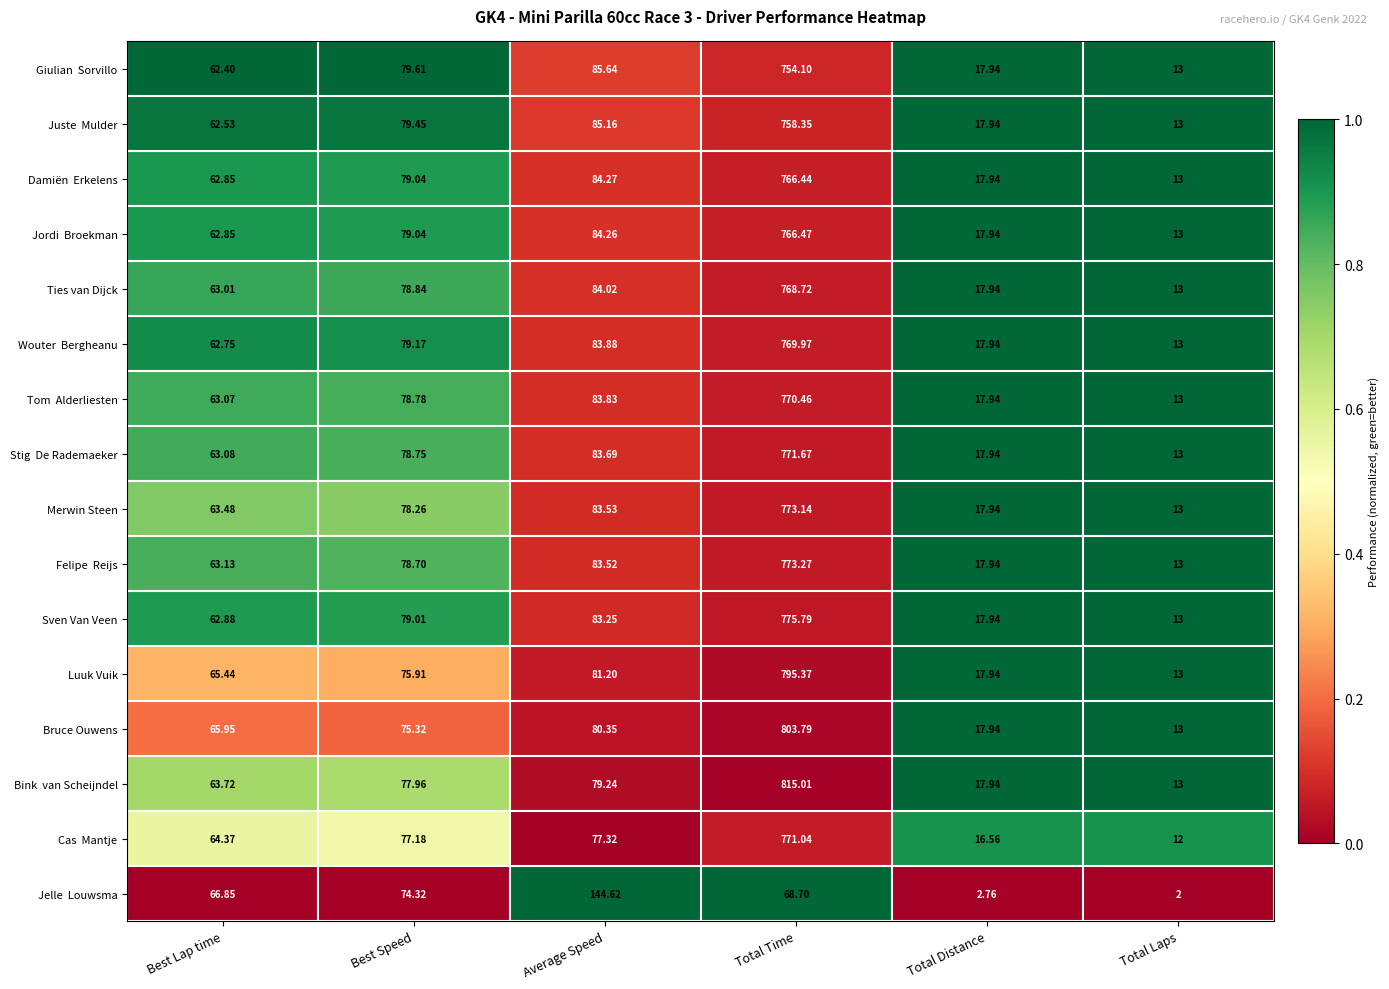

Which category has the lowest value across all series?

Total Laps